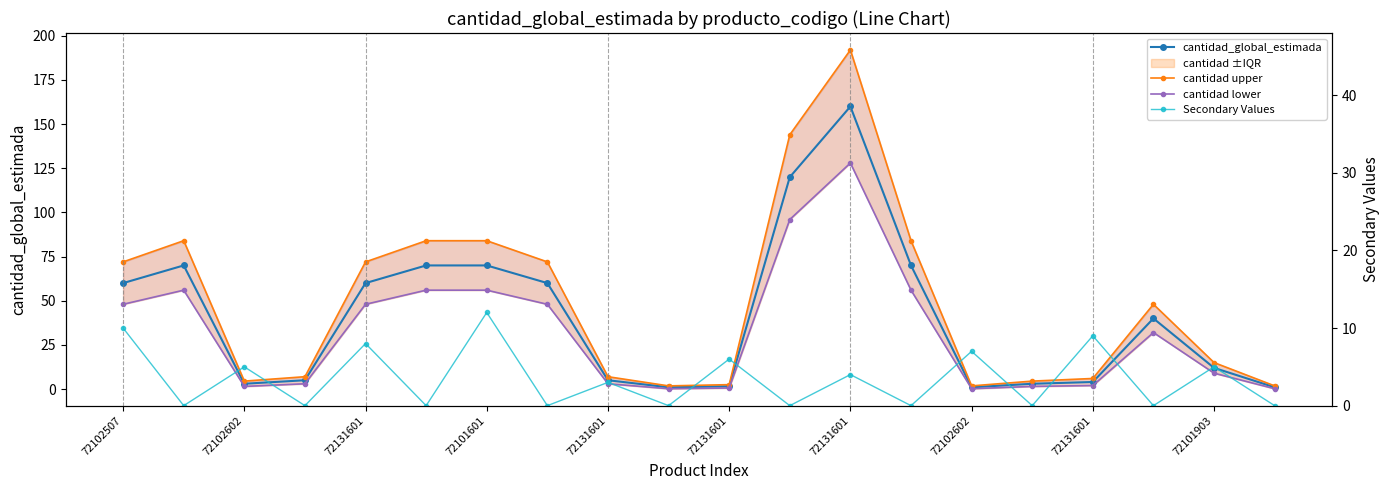

Rank the series by their average value, from highest to lowest.

cantidad upper, cantidad_global_estimada, cantidad lower, Secondary Values